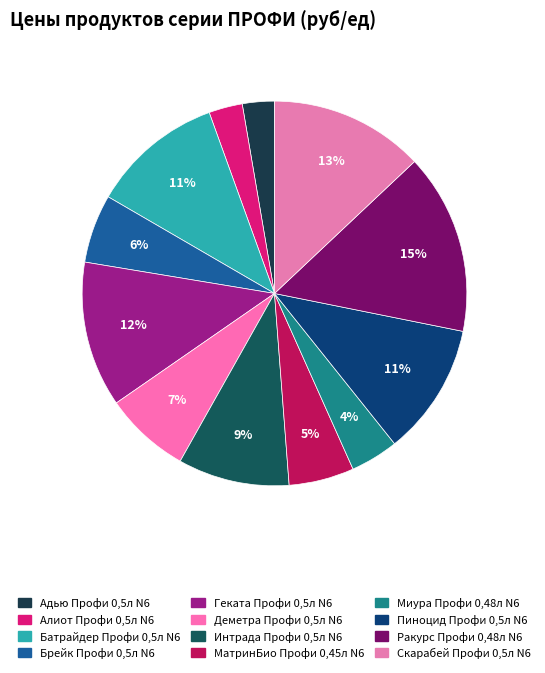

What percentage do Интрада Профи 0,5л N6 and Батрайдер Профи 0,5л N6 together represent?

20.5%